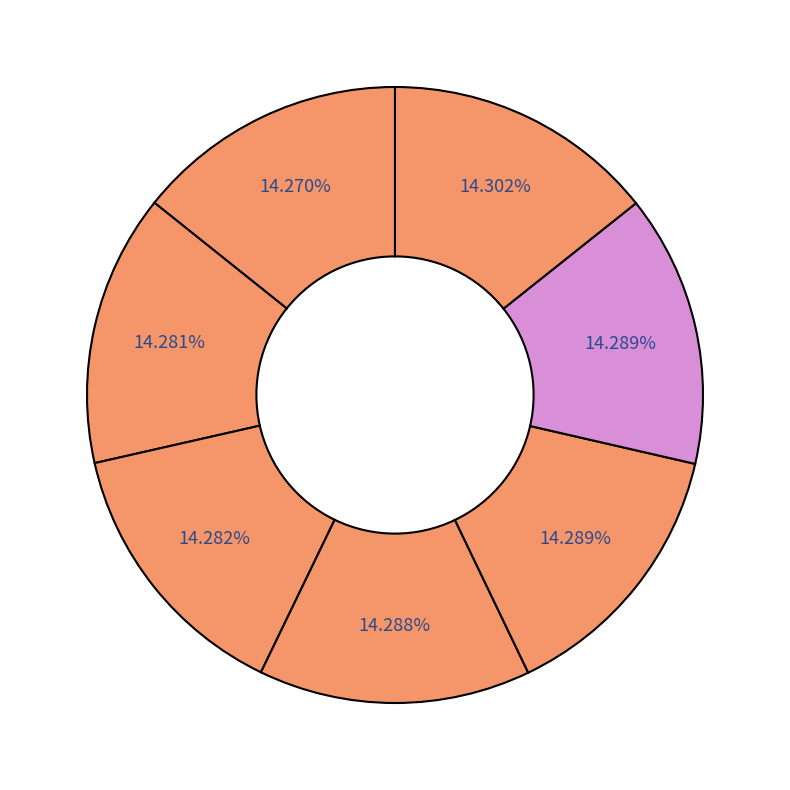

To the nearest percent, what is the average slice percentage?

14%